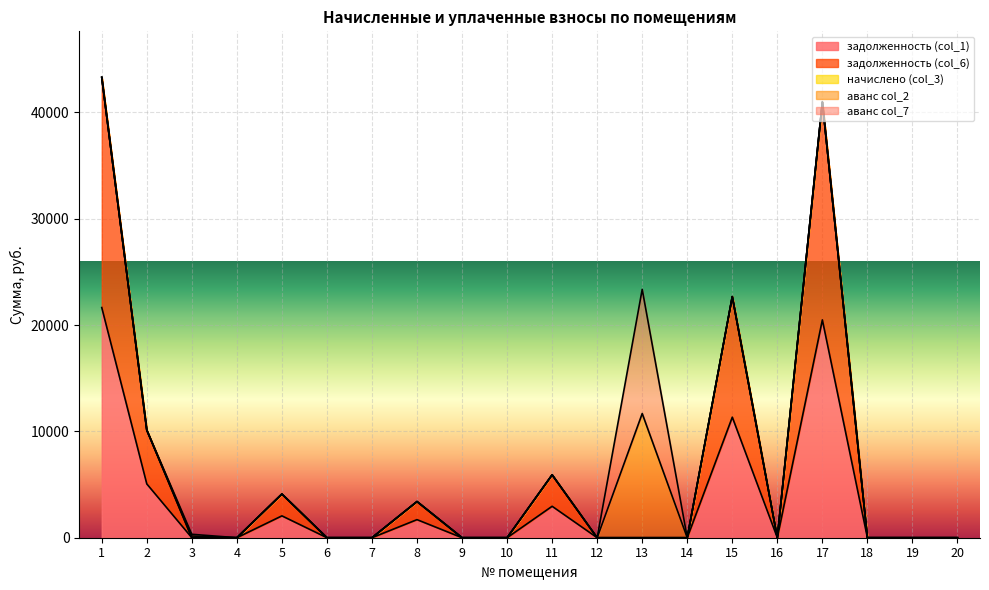

At which category is the sum across all series the highest?

1